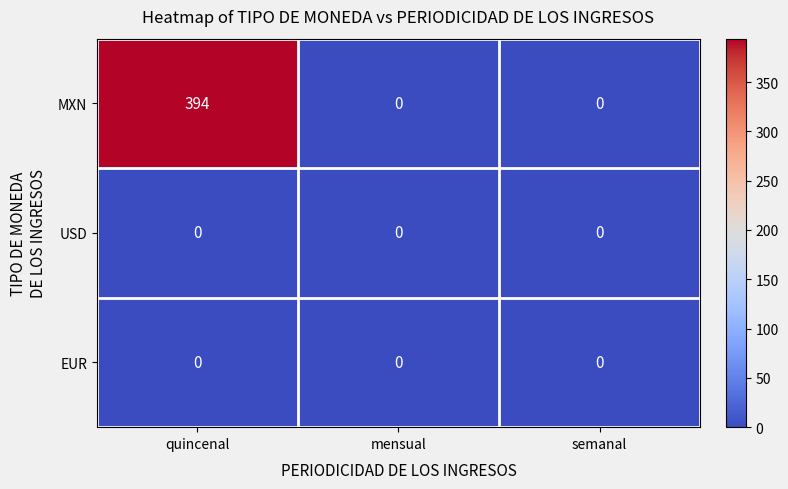

Which series has the largest range (max minus min)?

MXN